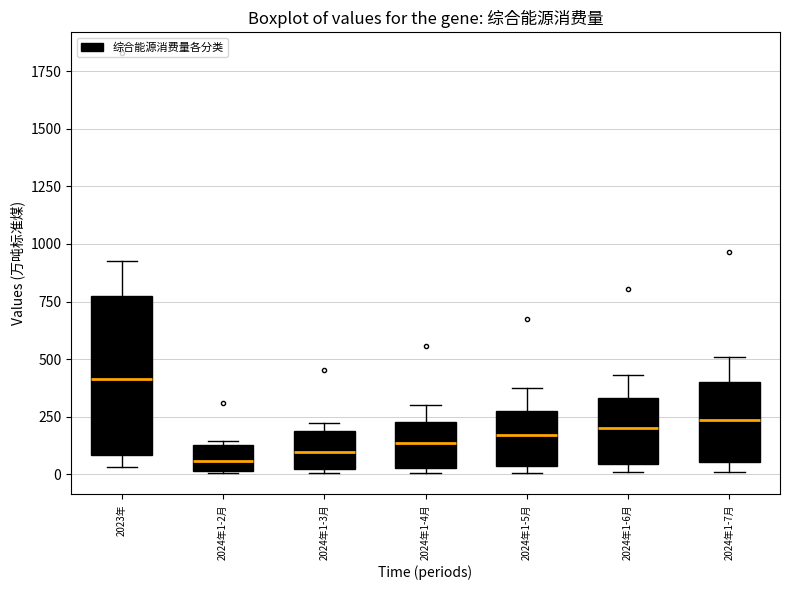

Reading left to right, transcribe this box plot: for each box, give where its median line is, the range the box spans, and where its two whiskers end, as read against the y-axis. The values are not printed on the chart, so give them approximately, as read against the axis.

2023年: median 400, box 100 to 750, whiskers 50 to 900
2024年1-2月: median 50, box 0 to 150, whiskers 0 to 150 (just above the box's upper edge)
2024年1-3月: median 100, box 0 to 200, whiskers 0 (just below the box's lower edge) to 200 (just above the box's upper edge)
2024年1-4月: median 150, box 50 to 250, whiskers 0 to 300
2024年1-5月: median 150, box 50 to 300, whiskers 0 to 350
2024年1-6月: median 200, box 50 to 350, whiskers 0 to 450
2024年1-7月: median 250, box 50 to 400, whiskers 0 to 500